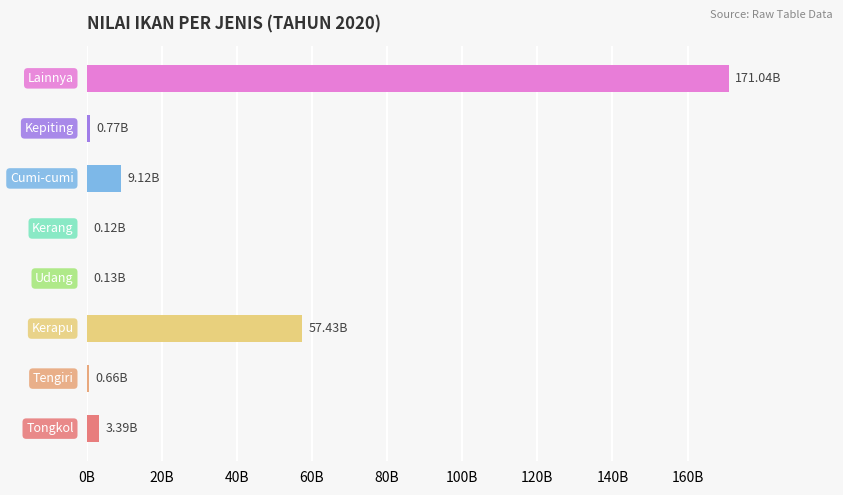

What is the average value?

30332068101